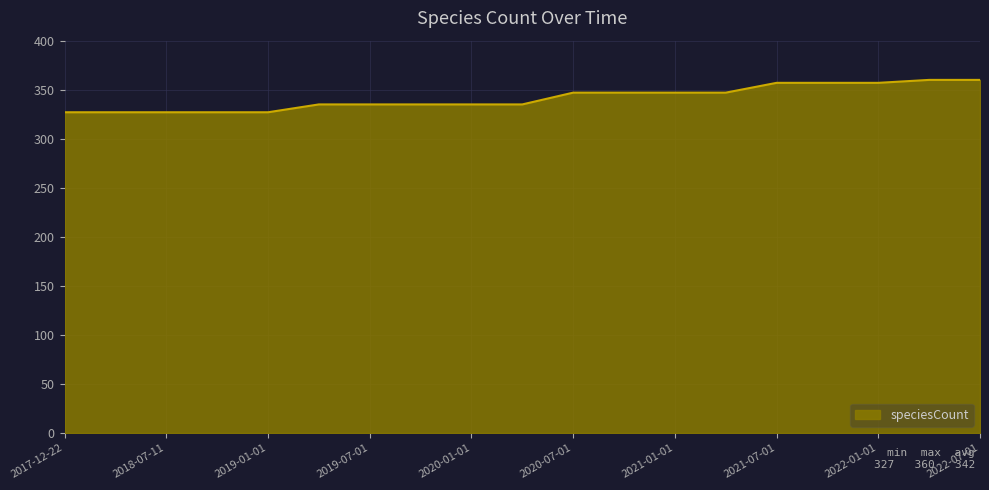

What is the maximum value shown in the chart?

360